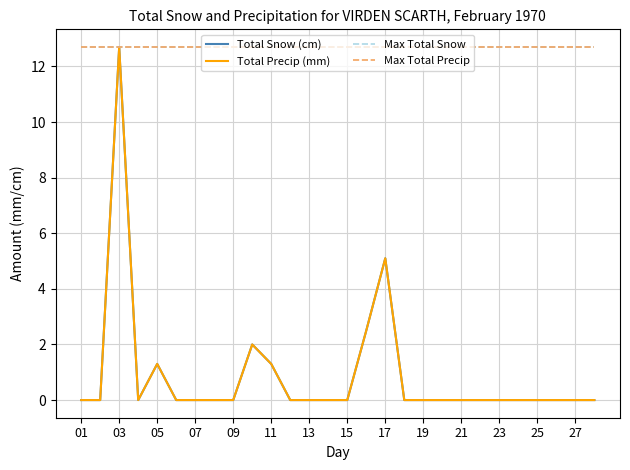

Is this an area chart (filled region under the line)?

No